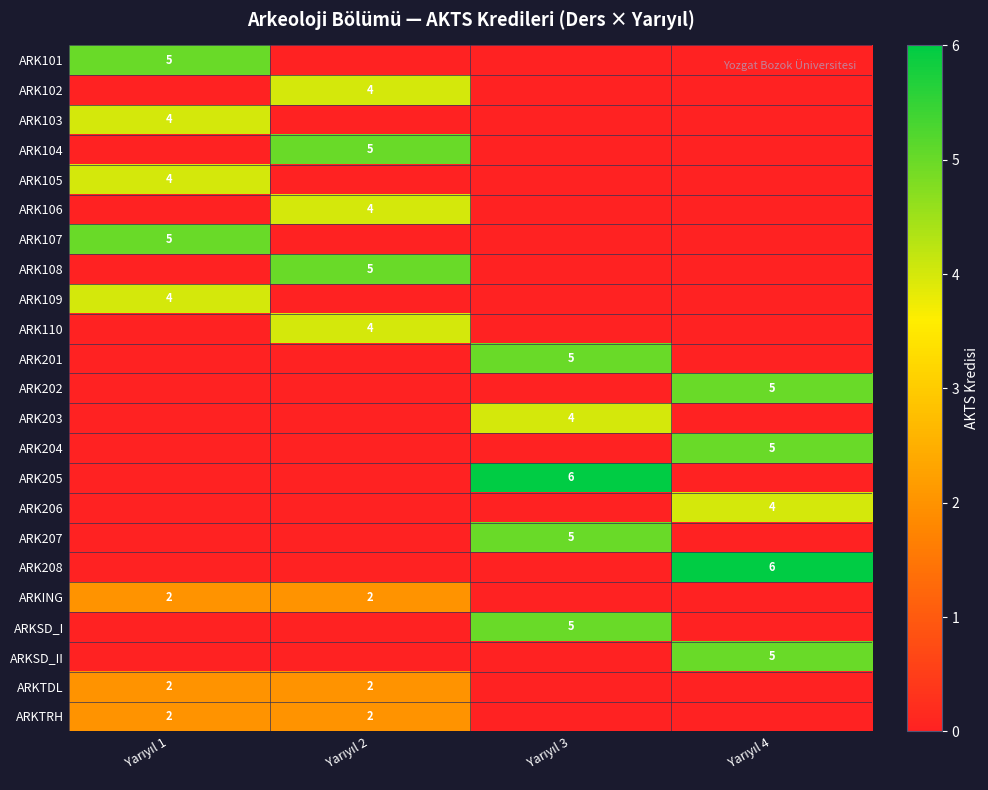

Which series has the widest spread of values?

ARK205